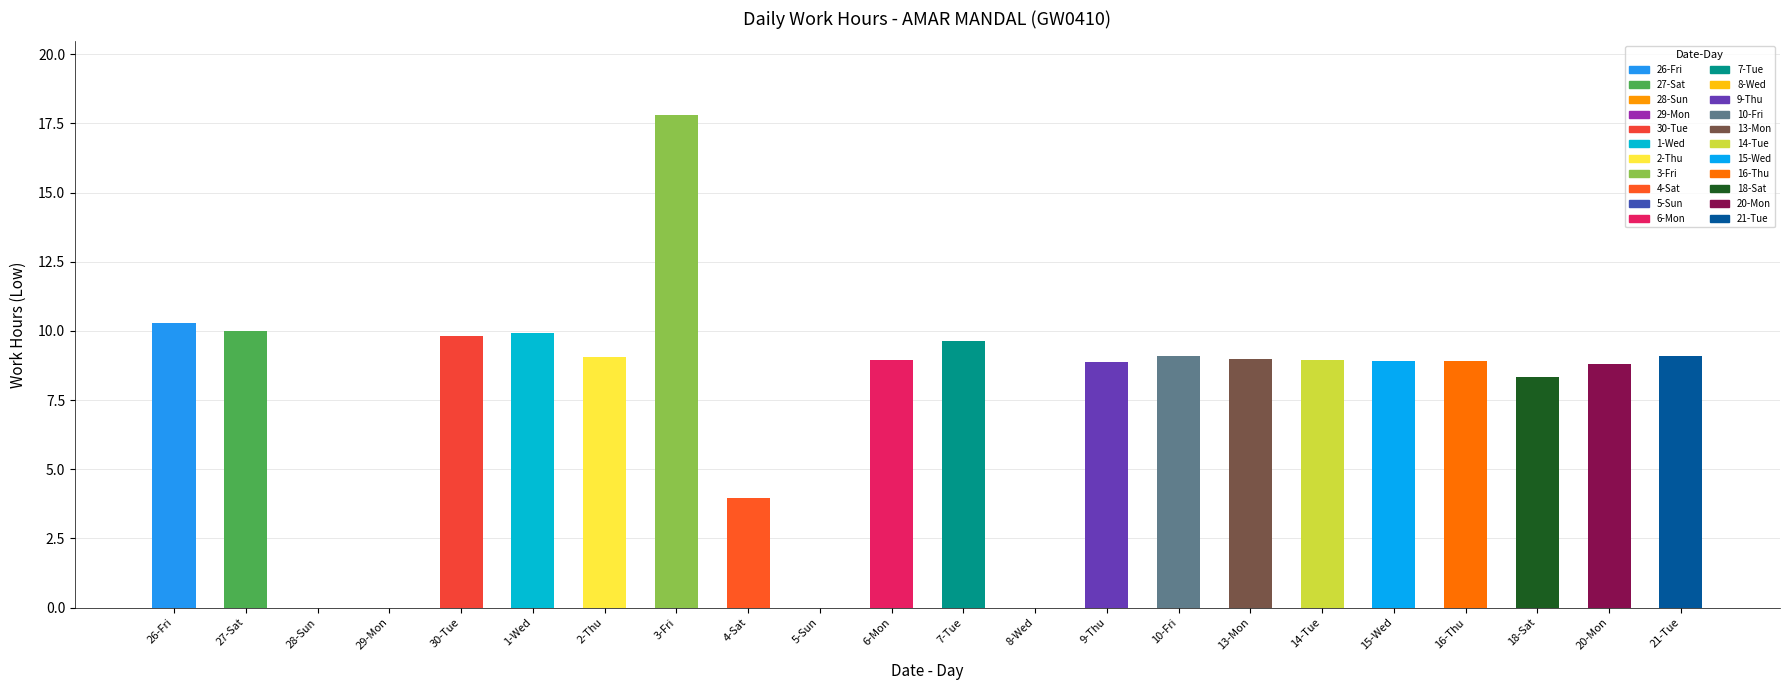

True or false: the data shows 15.0 at 7-Tue.

False